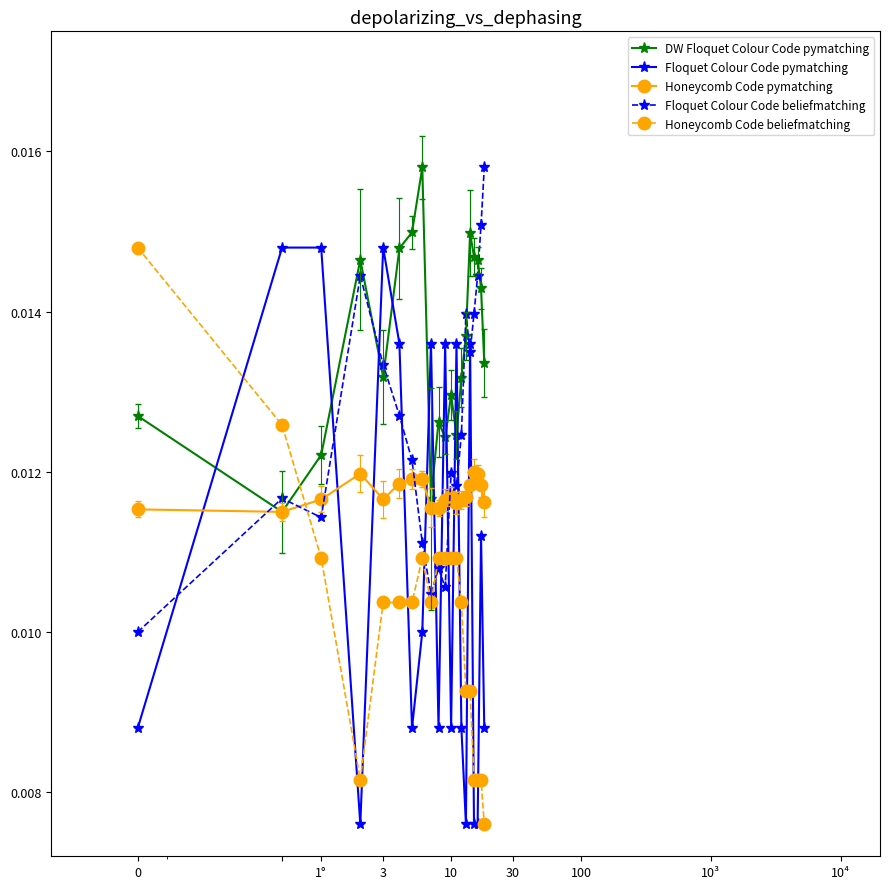

At how many categories does at least one series exceed 0?

20